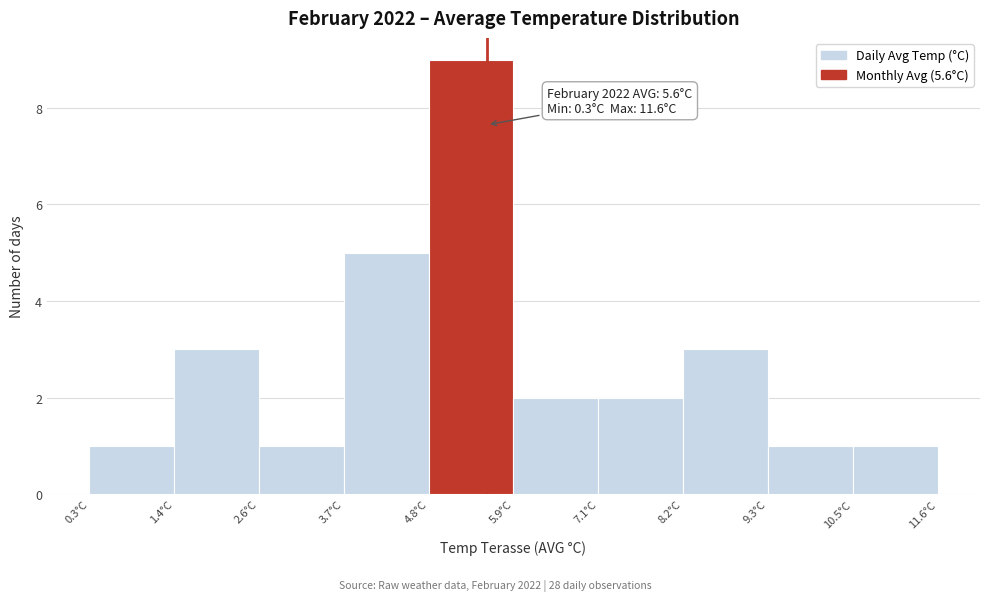

Which range on the x-axis has the tallest bar?

4.8 to 6.0